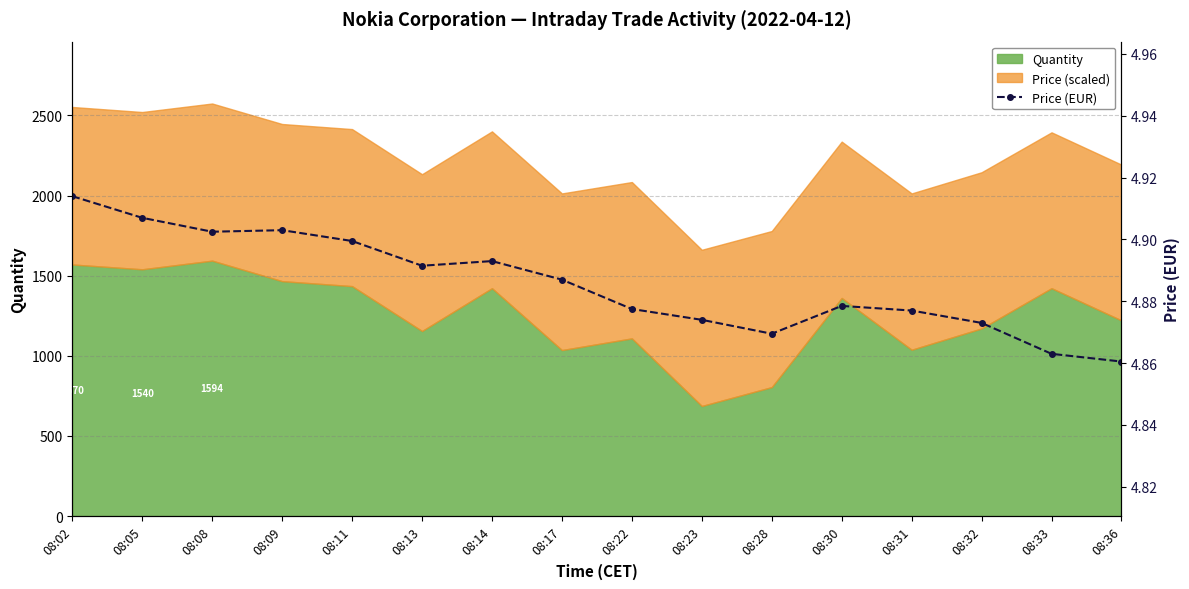

The chart shows a value of 4.9 at 08:22. True or false?

True